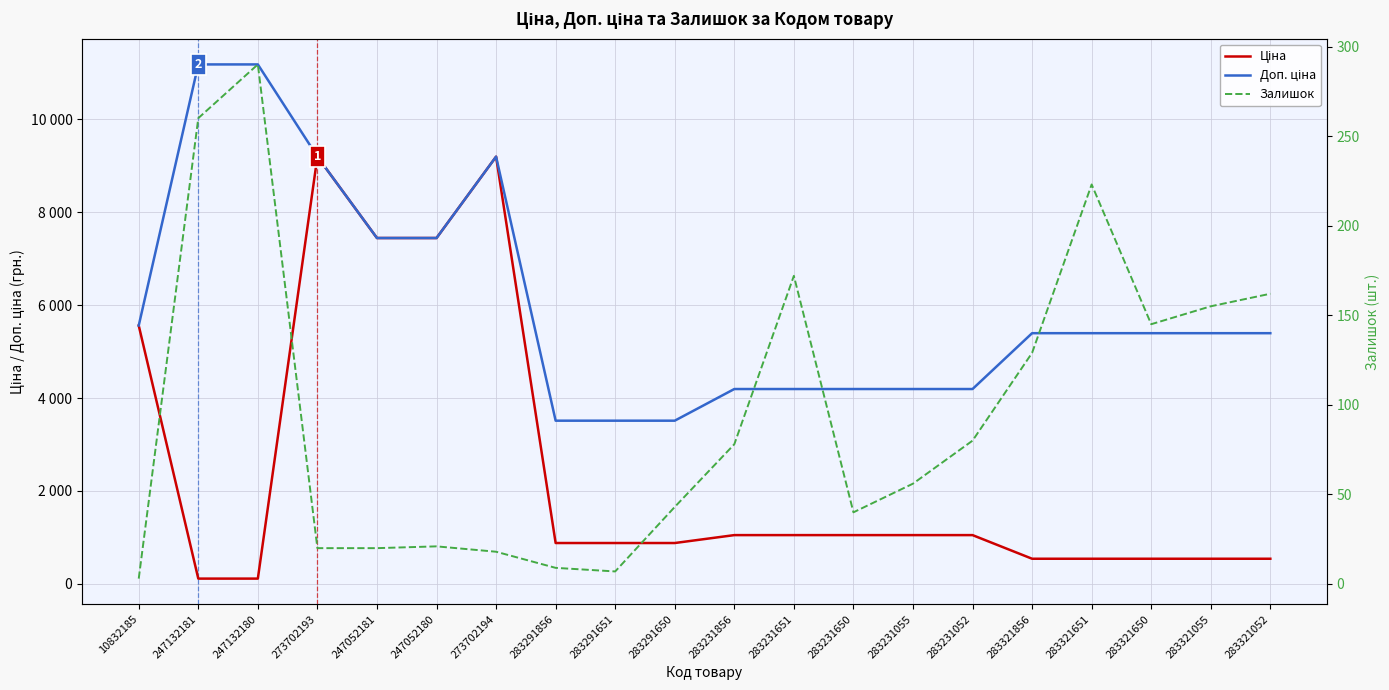

Reading left to right, extract all data points from this chart.

Ціна: 10832185=5560.3	247132181=111.8	247132180=111.8	273702193=9196.3	247052181=7444.6	247052180=7444.6	273702194=9196.3	283291856=878.0	283291651=878.0	283291650=878.0	283231856=1048.4	283231651=1048.4	283231650=1048.4	283231055=1048.4	283231052=1048.4	283321856=539.6	283321651=539.6	283321650=539.6	283321055=539.6	283321052=539.6
Доп. ціна: 10832185=5560.3	247132181=11182.0	247132180=11182.0	273702193=9196.3	247052181=7444.6	247052180=7444.6	273702194=9196.3	283291856=3511.9	283291651=3511.9	283291650=3511.9	283231856=4193.5	283231651=4193.5	283231650=4193.5	283231055=4193.5	283231052=4193.5	283321856=5395.7	283321651=5395.7	283321650=5395.7	283321055=5395.7	283321052=5395.7
Залишок: 10832185=3.0	247132181=260.0	247132180=290.0	273702193=20.0	247052181=20.0	247052180=21.0	273702194=18.0	283291856=9.0	283291651=7.0	283291650=43.0	283231856=78.0	283231651=172.0	283231650=40.0	283231055=56.0	283231052=80.0	283321856=129.0	283321651=223.0	283321650=145.0	283321055=155.0	283321052=162.0